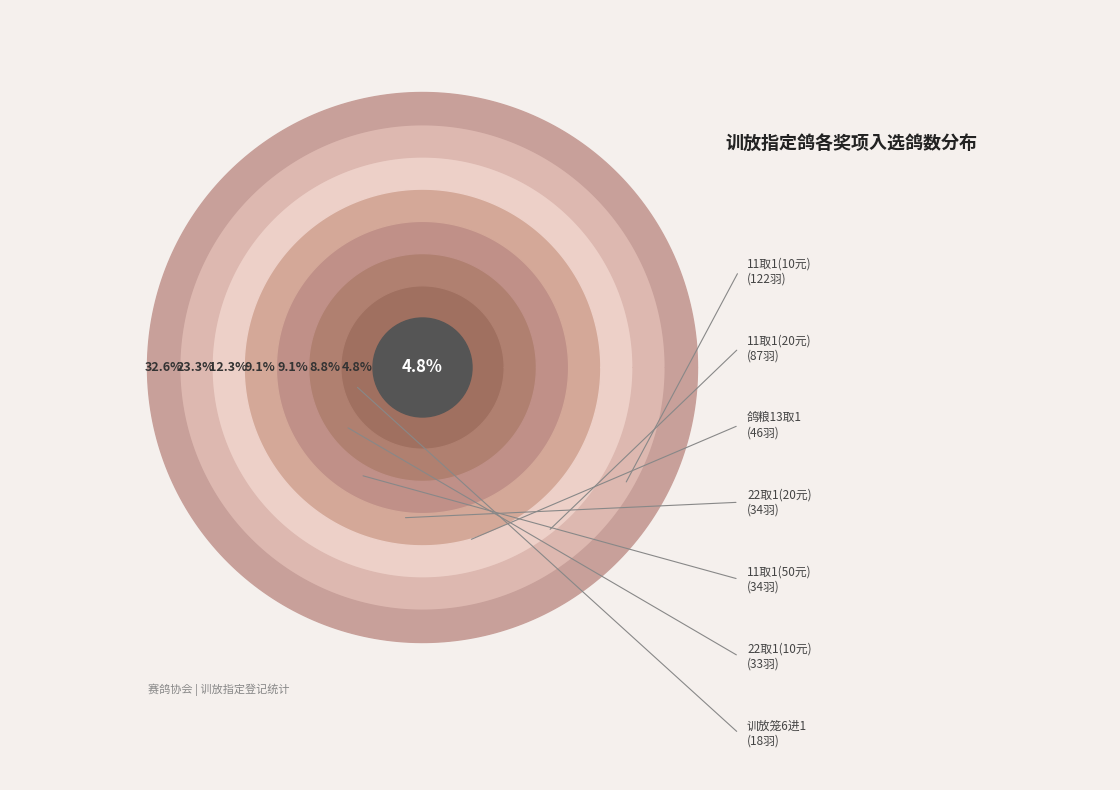

What is the smallest slice in the pie chart?

训放笼6进1